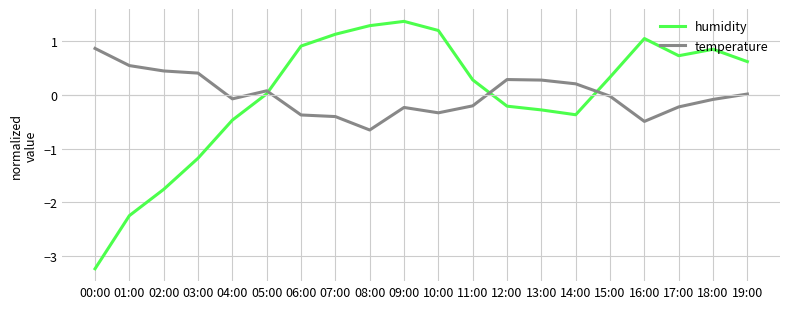

What is the sum of the temperature values at 14:00 and 03:00?

0.6